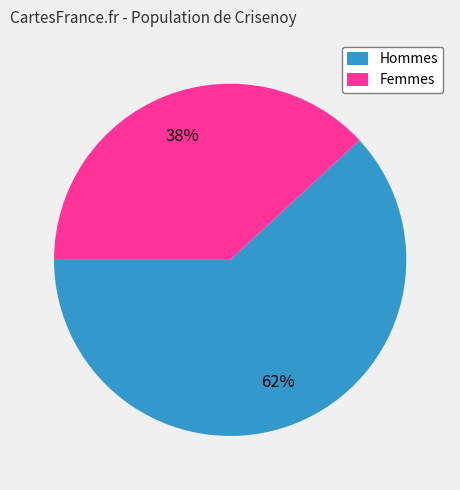

Count the number of slices in the pie.

2